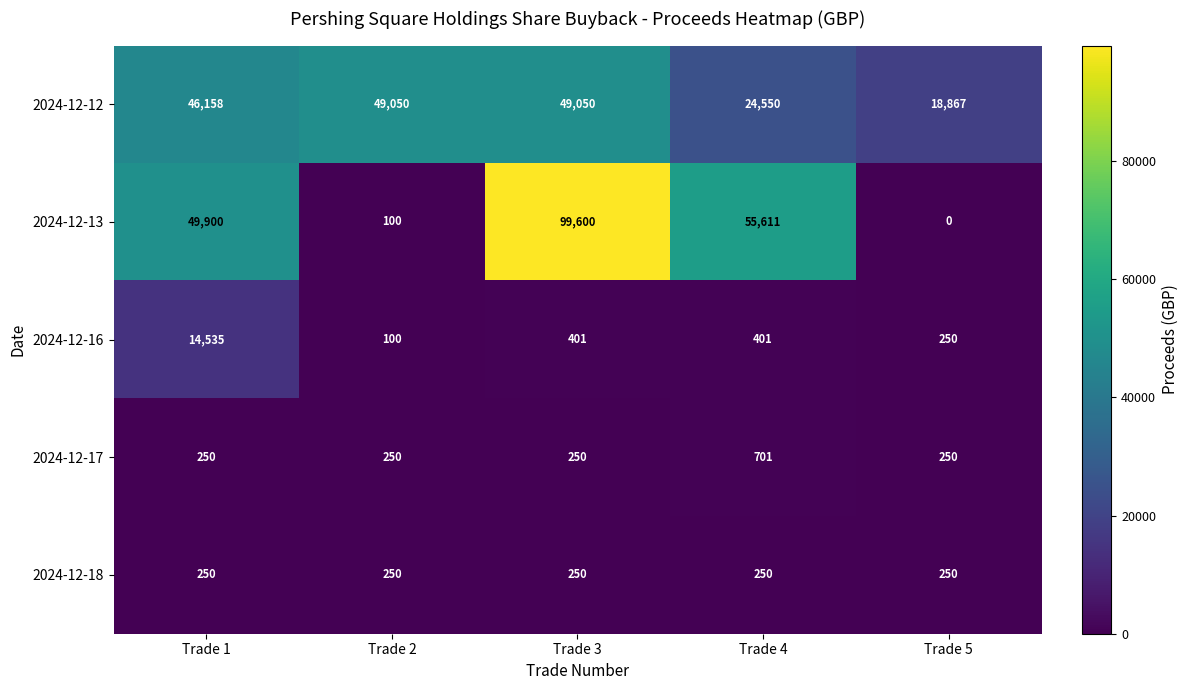

True or false: 2024-12-16 has a value of 14535 at Trade 1.

True